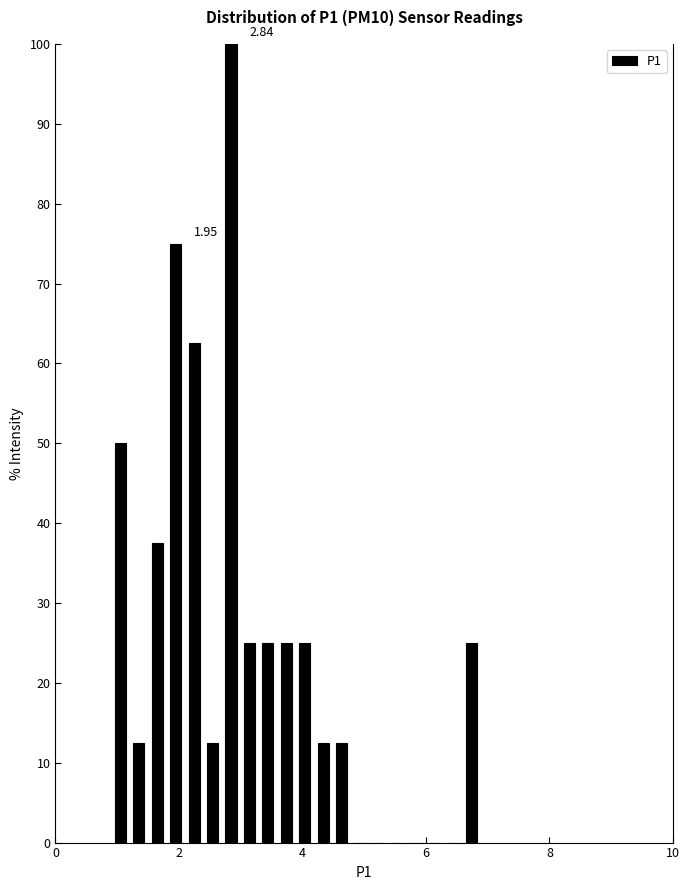

Around what value on the x-axis is the tallest bar? Give the approximate position of its centre, as read against the axis.

2.8